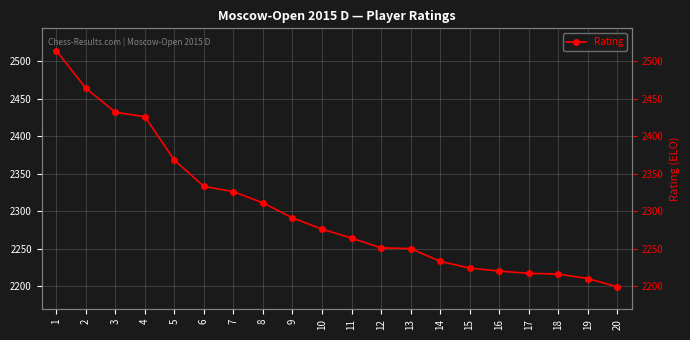

What is the difference between the maximum and minimum values?

315